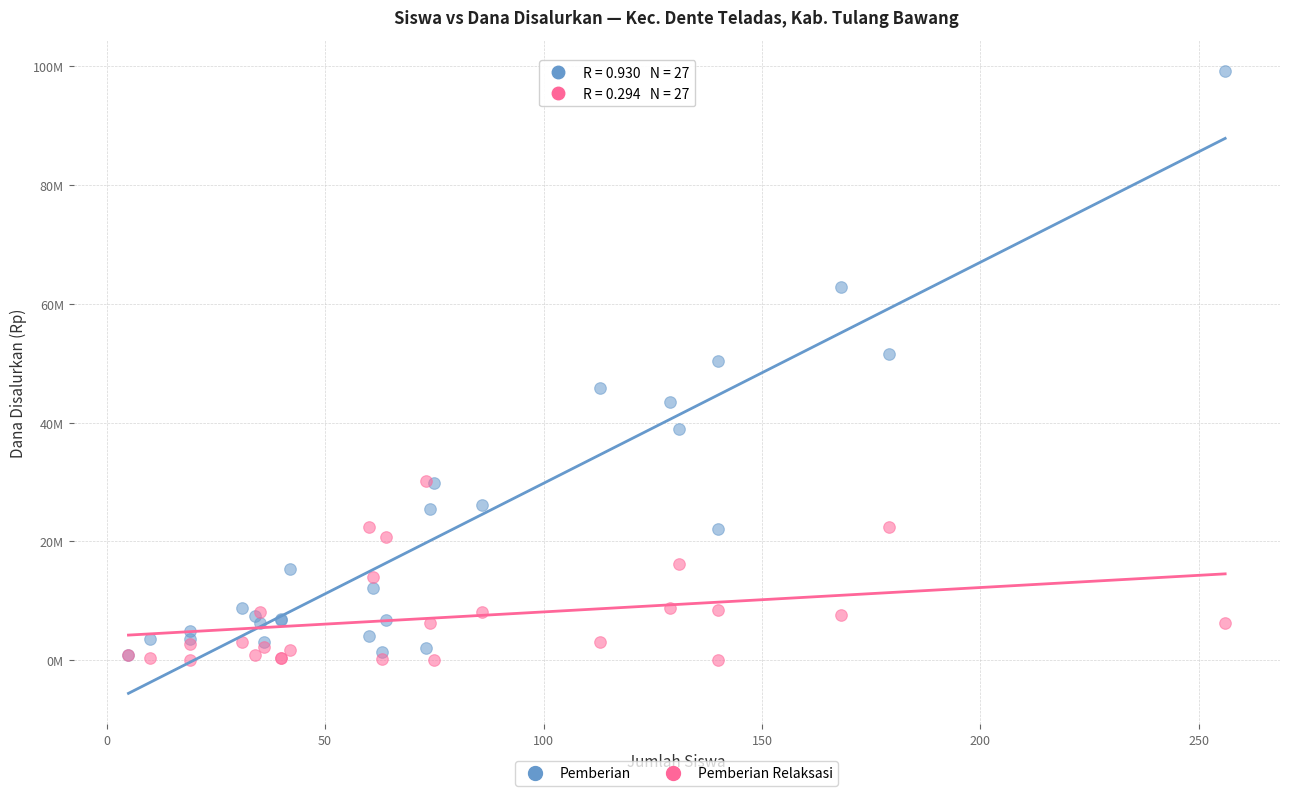

What are all the series names shown in the legend?

Pemberian, Pemberian Relaksasi